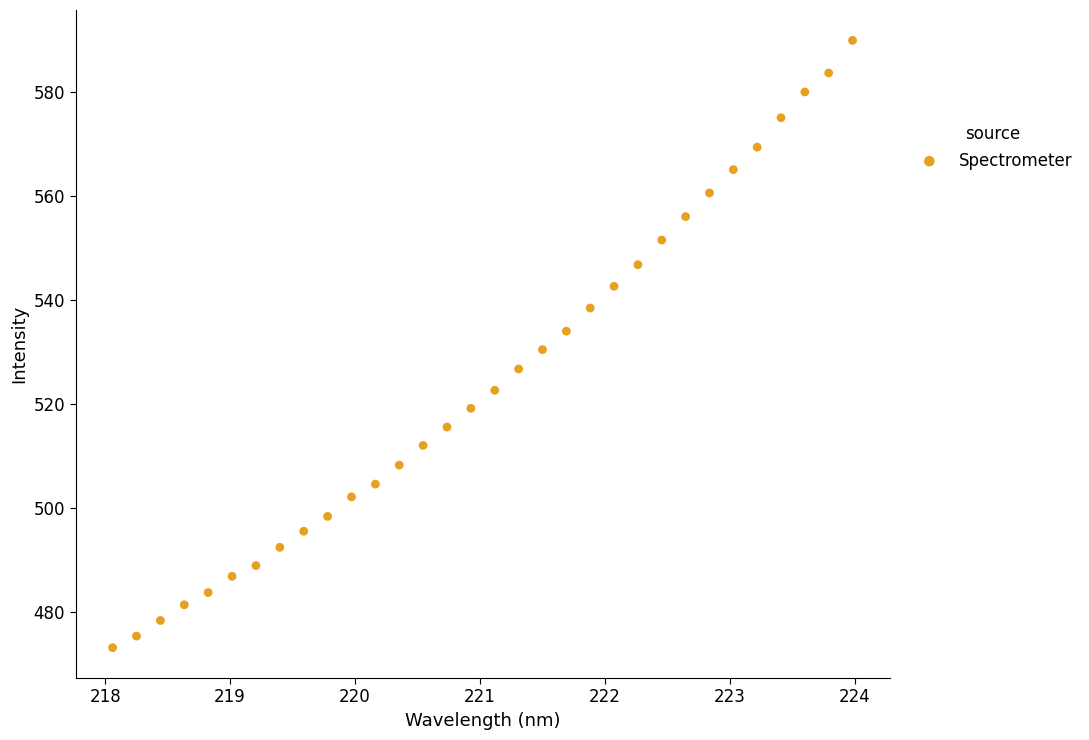

What is the range of Y values (max minus min)?

116.6